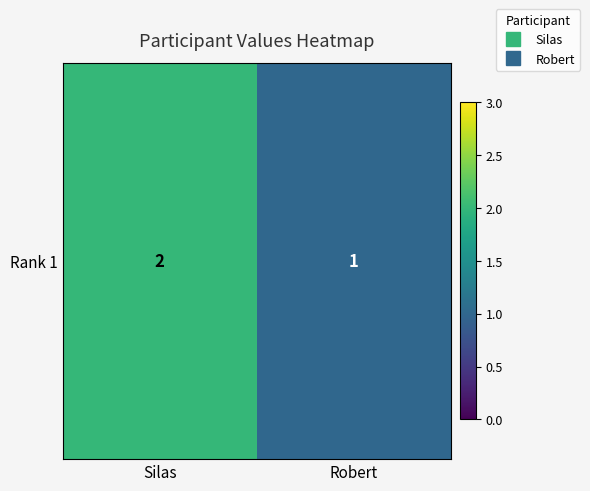

Reading left to right, transcribe all the data shown in this chart.

Silas=2	Robert=1